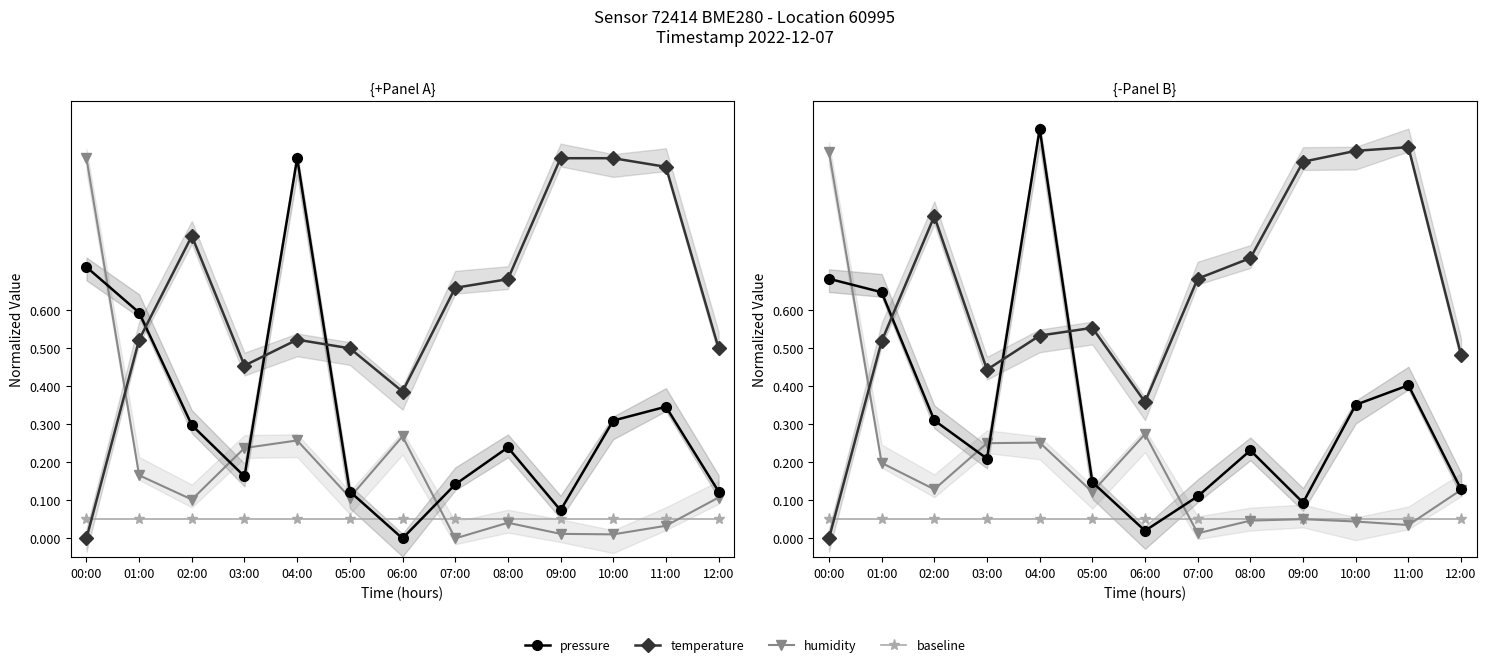

Rank the series at 03:00 from lowest to highest value.

baseline, pressure, humidity, temperature